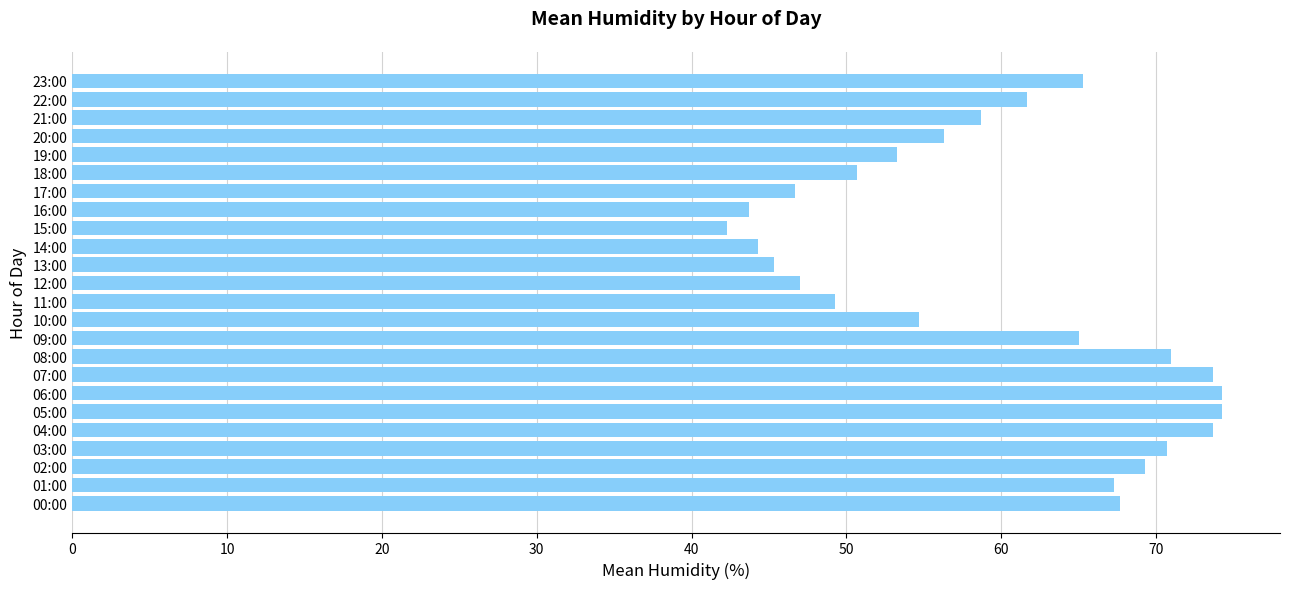

Which has a higher value, 22:00 or 07:00?

07:00